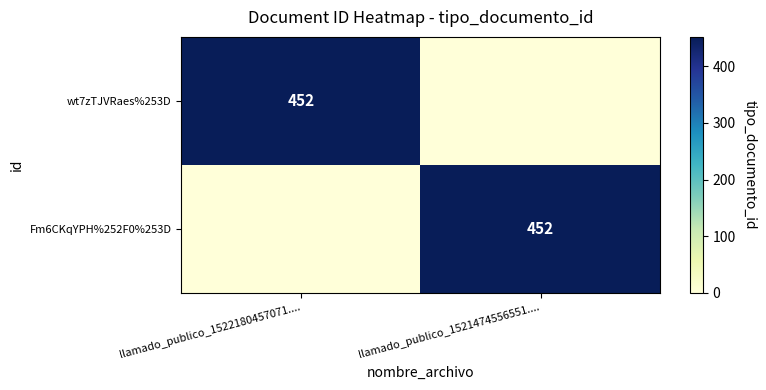

Is it true that Fm6CKqYPH%252F0%253D equals 207 at llamado_publico_1521474556551....?

False